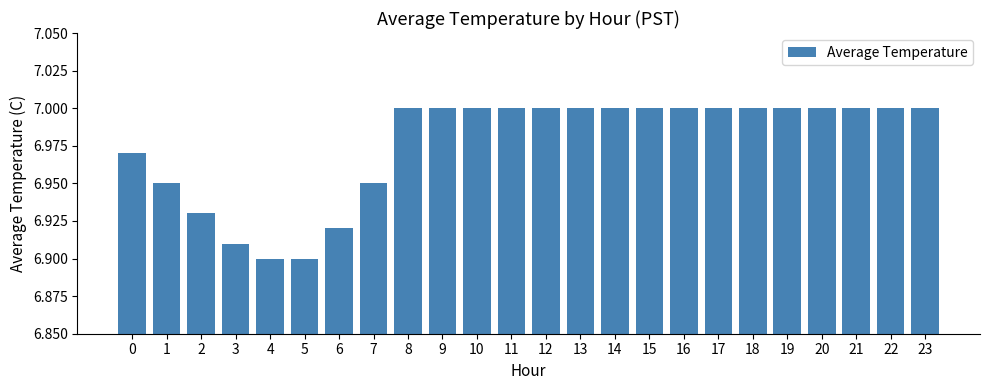

True or false: the data shows 9.1 at 5.

False